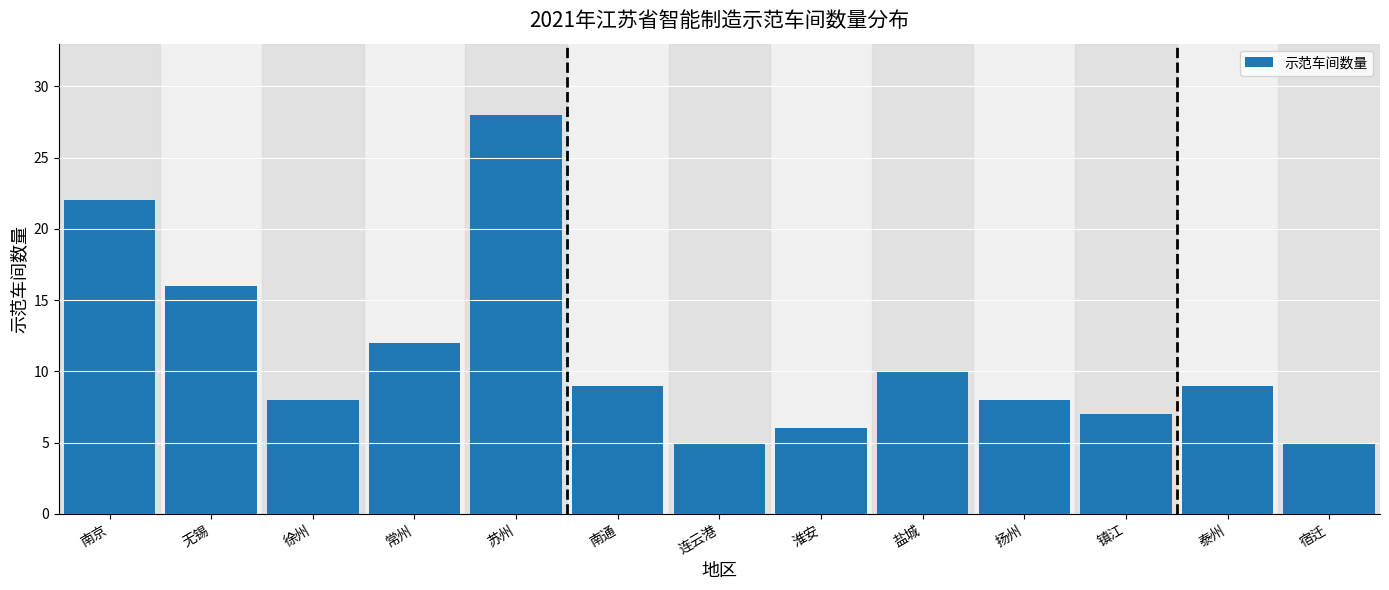

Reading left to right, extract all data points from this chart.

南京=22	无锡=16	徐州=8	常州=12	苏州=28	南通=9	连云港=5	淮安=6	盐城=10	扬州=8	镇江=7	泰州=9	宿迁=5